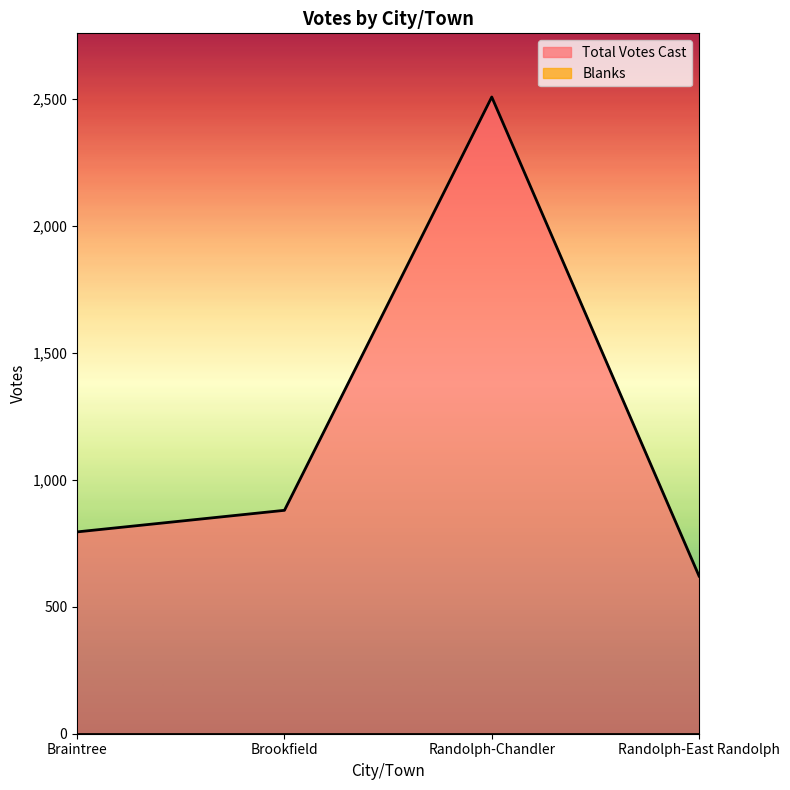

What is the maximum value shown in the chart?

2508